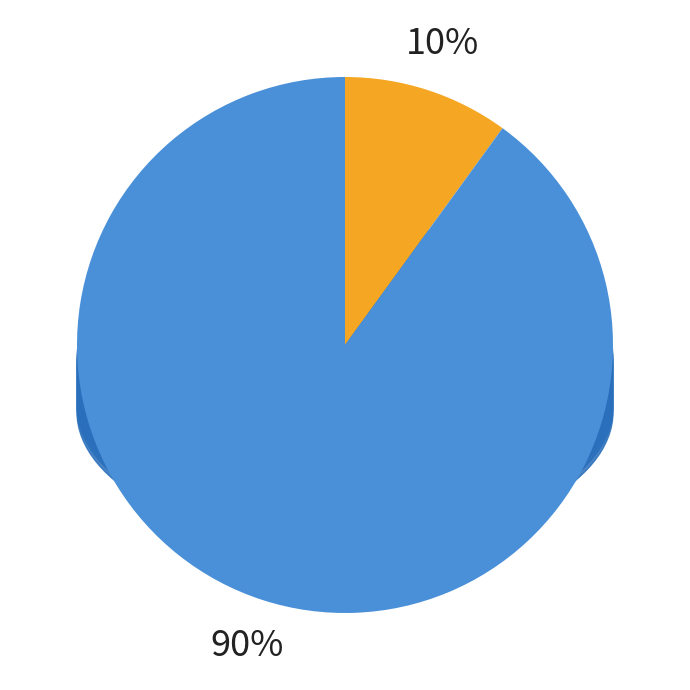

Which category has the biggest portion of the pie?

Спеціаліст вищої категорії